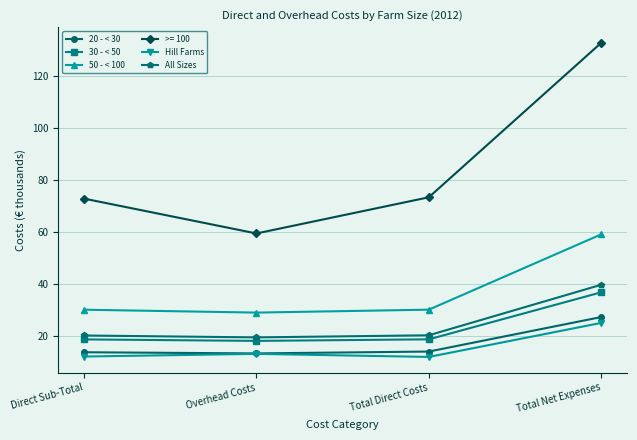

Is it true that 30 - < 50 equals 10.3 at Total Net Expenses?

False